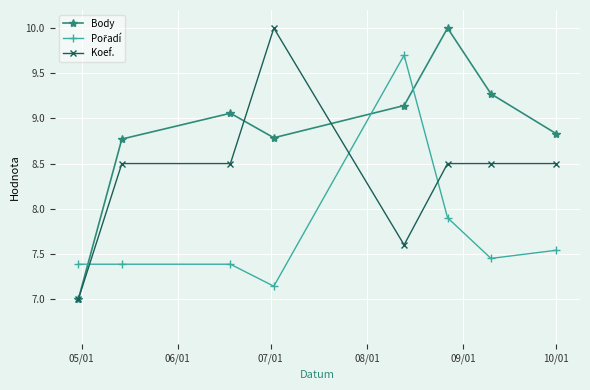

At how many categories does at least one series exceed 8?

7